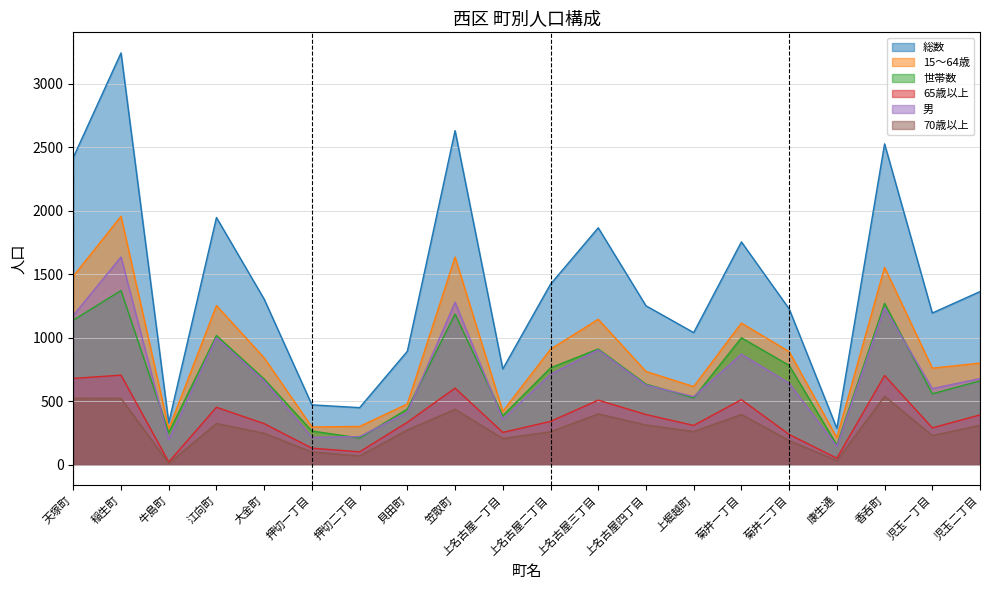

How many values in the 15～64歳 series are below 841?

10